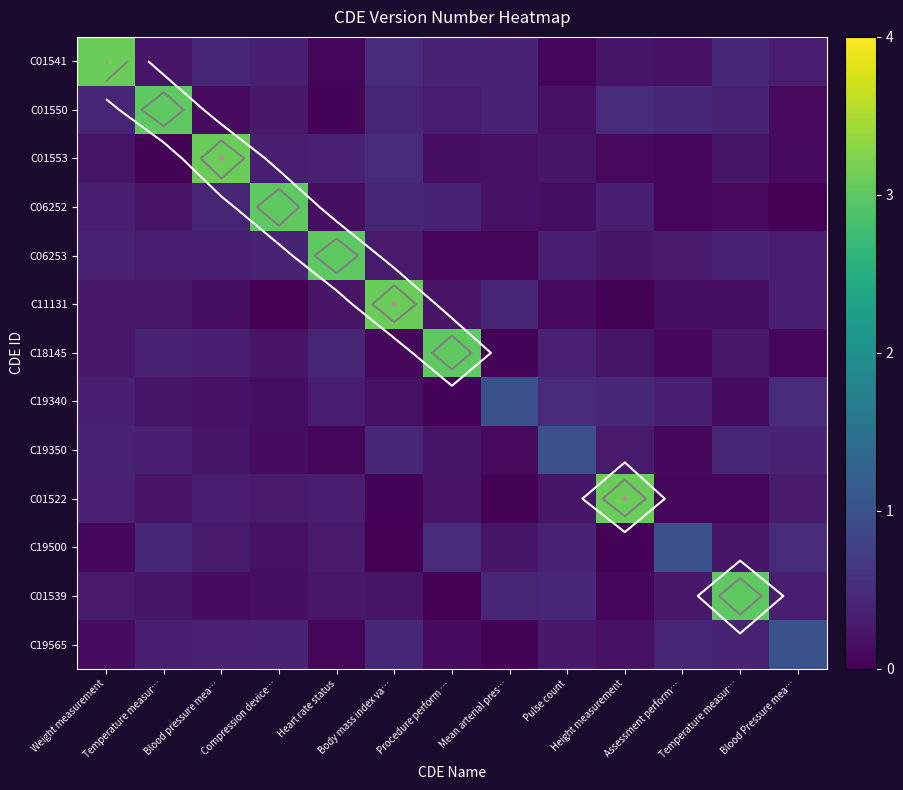

What is the sum of all C19500 values?

4.2